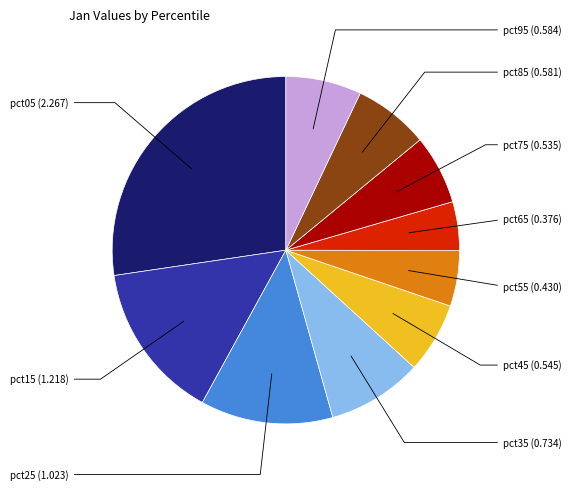

Which slice is the smallest?

pct65